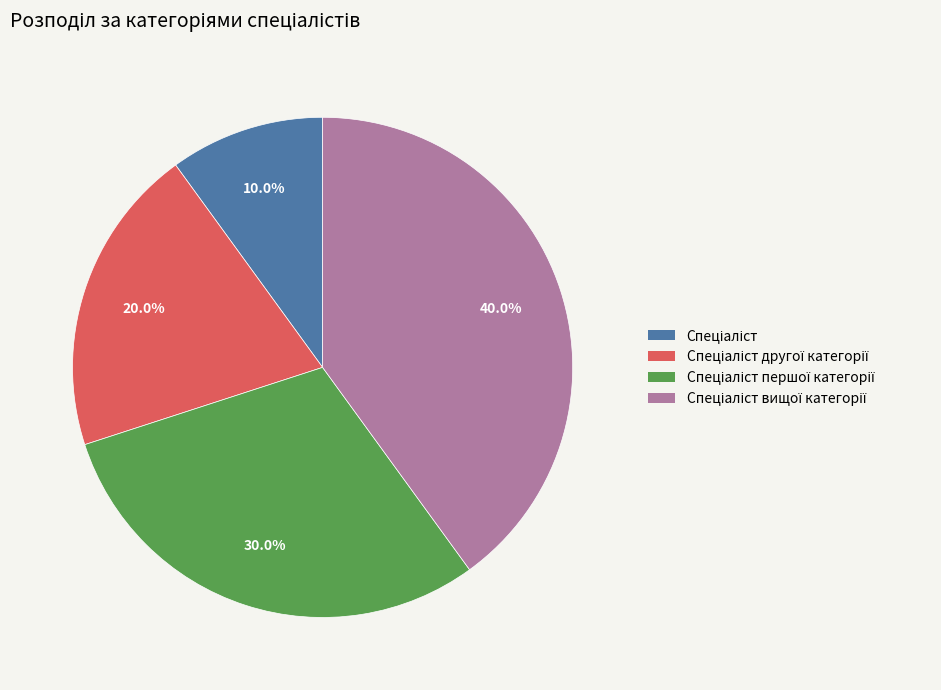

Does any single category account for the majority?

No